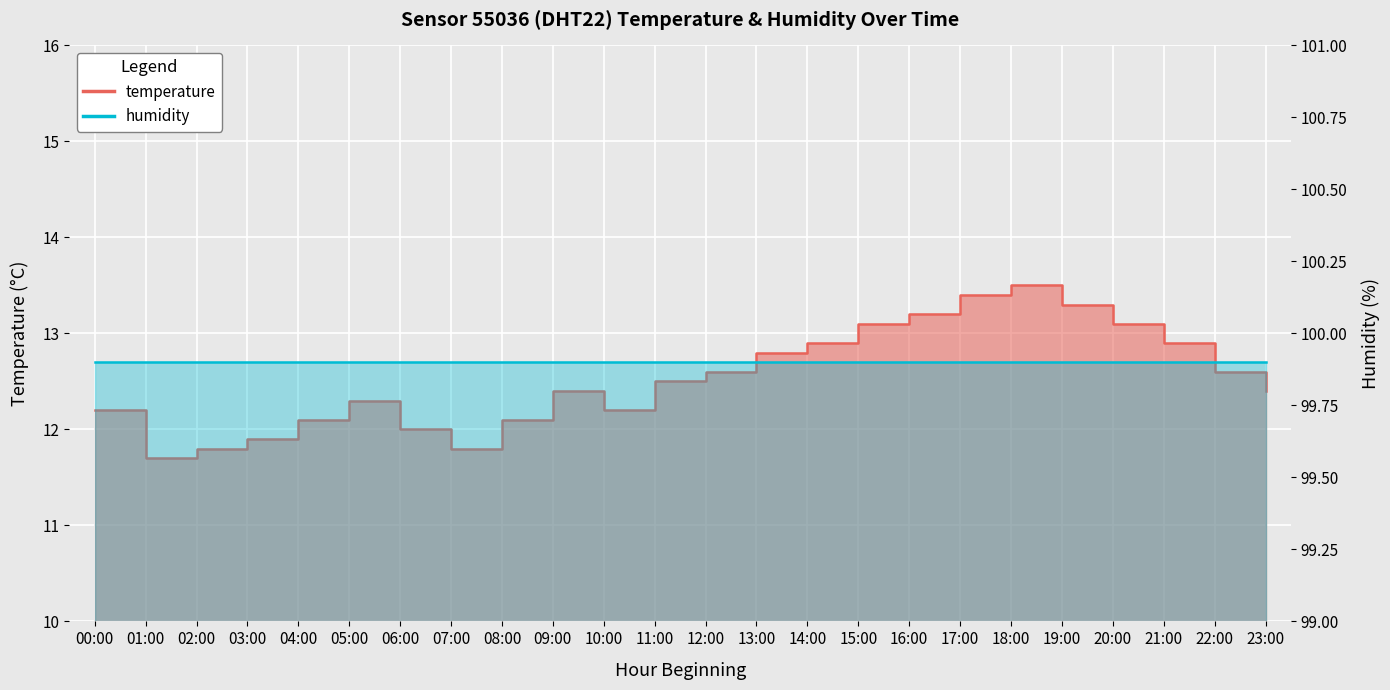

The chart shows a value of 18.4 at 22:00. True or false?

False